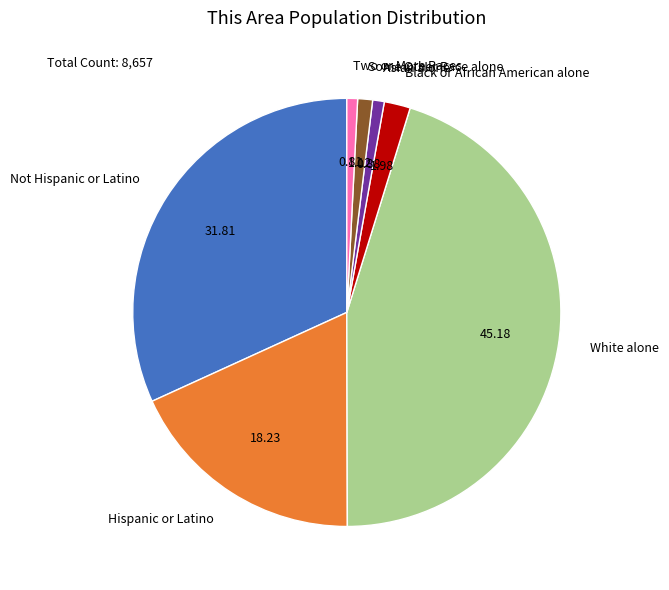

Which has a higher value, Not Hispanic or Latino or Hispanic or Latino?

Not Hispanic or Latino